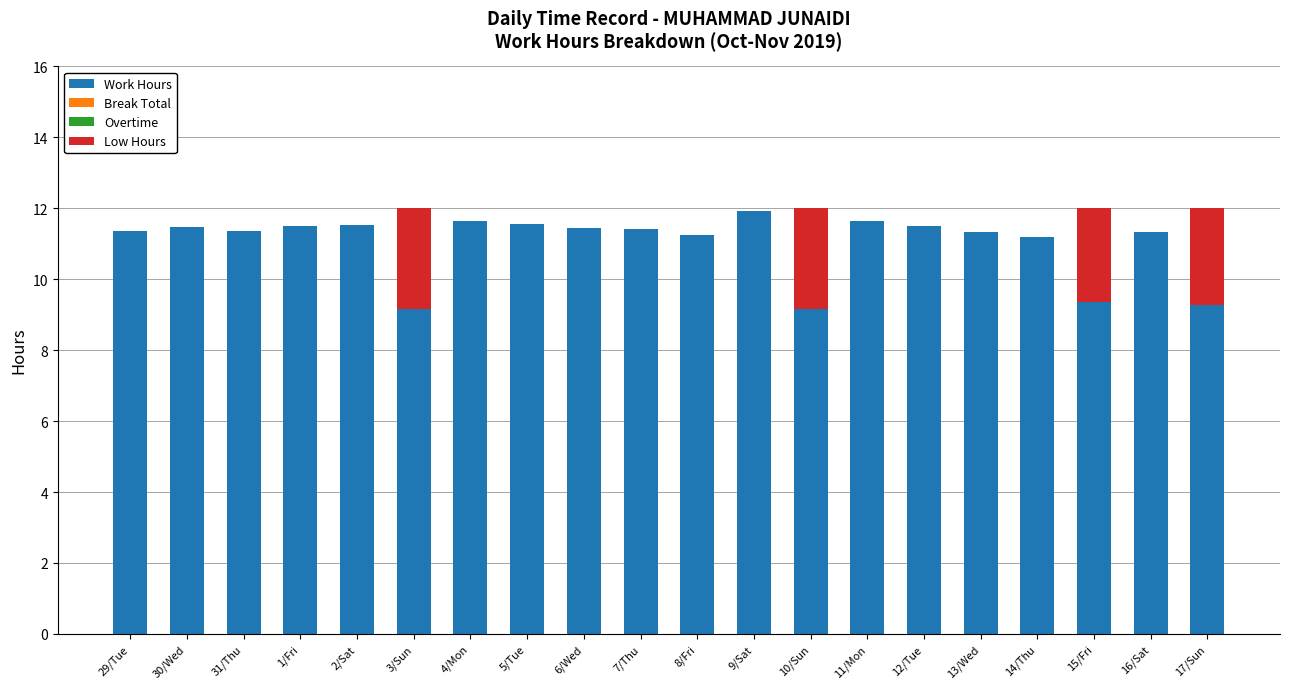

What is the maximum value for Work Hours?

11.9